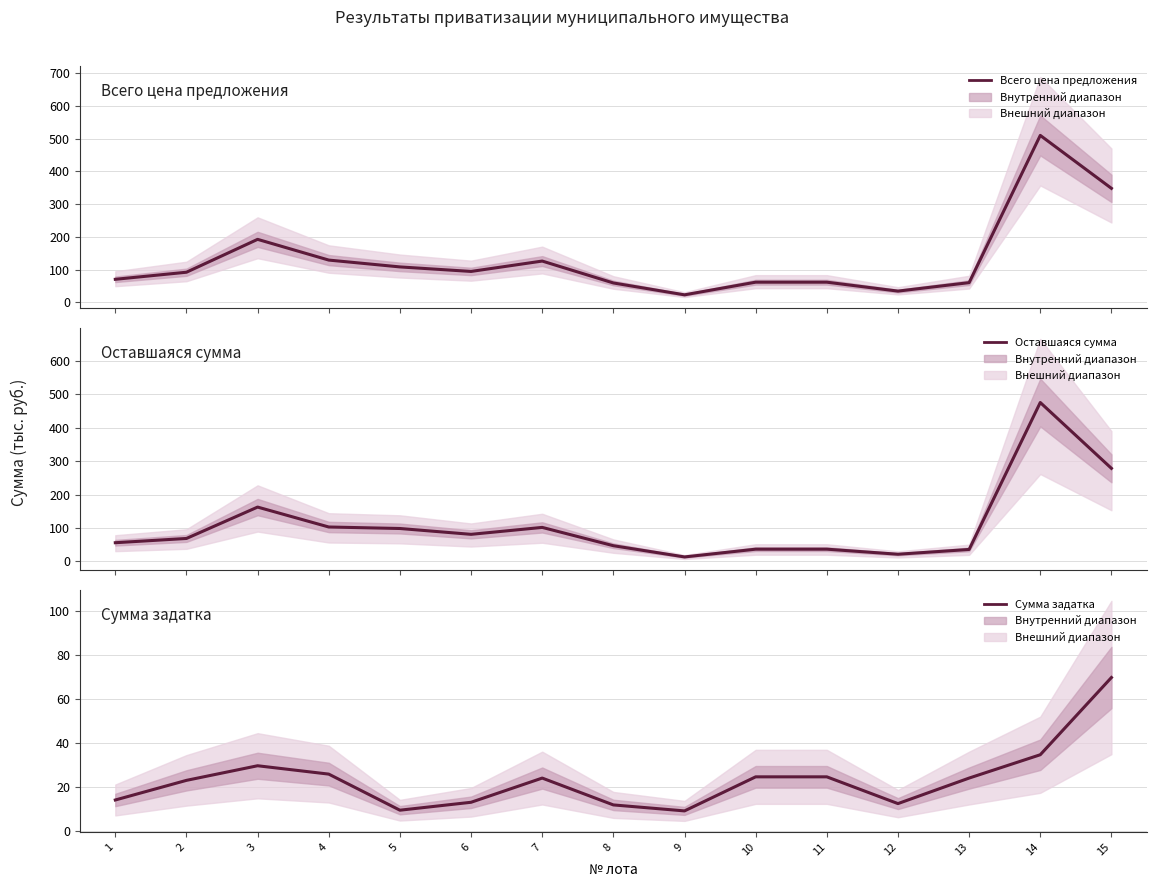

At which category does Всего цена предложения reach its first local peak?

3